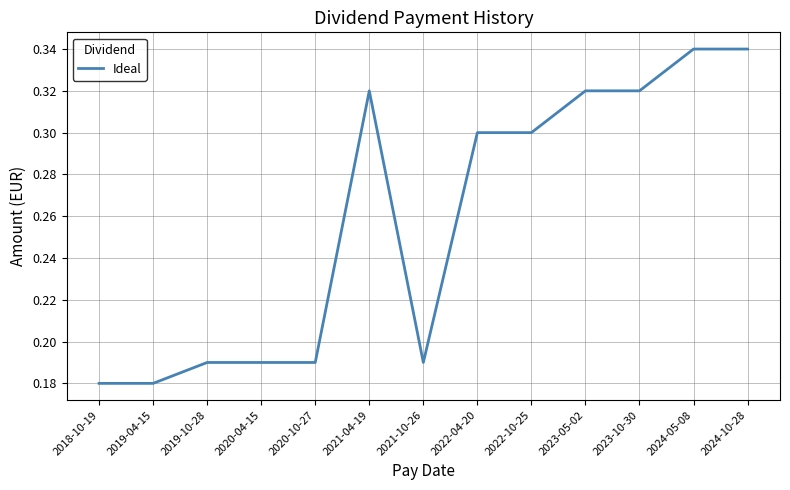

What is the sum of all values?

3.4